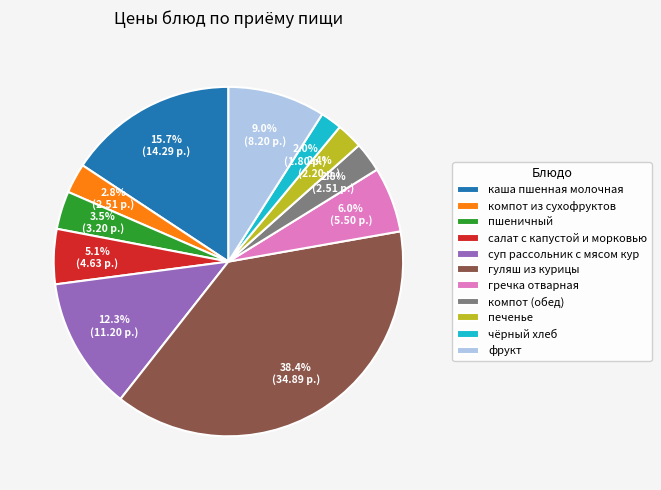

To the nearest percent, what is the difference between the каша пшенная молочная and компот (обед) slice percentages?

13%